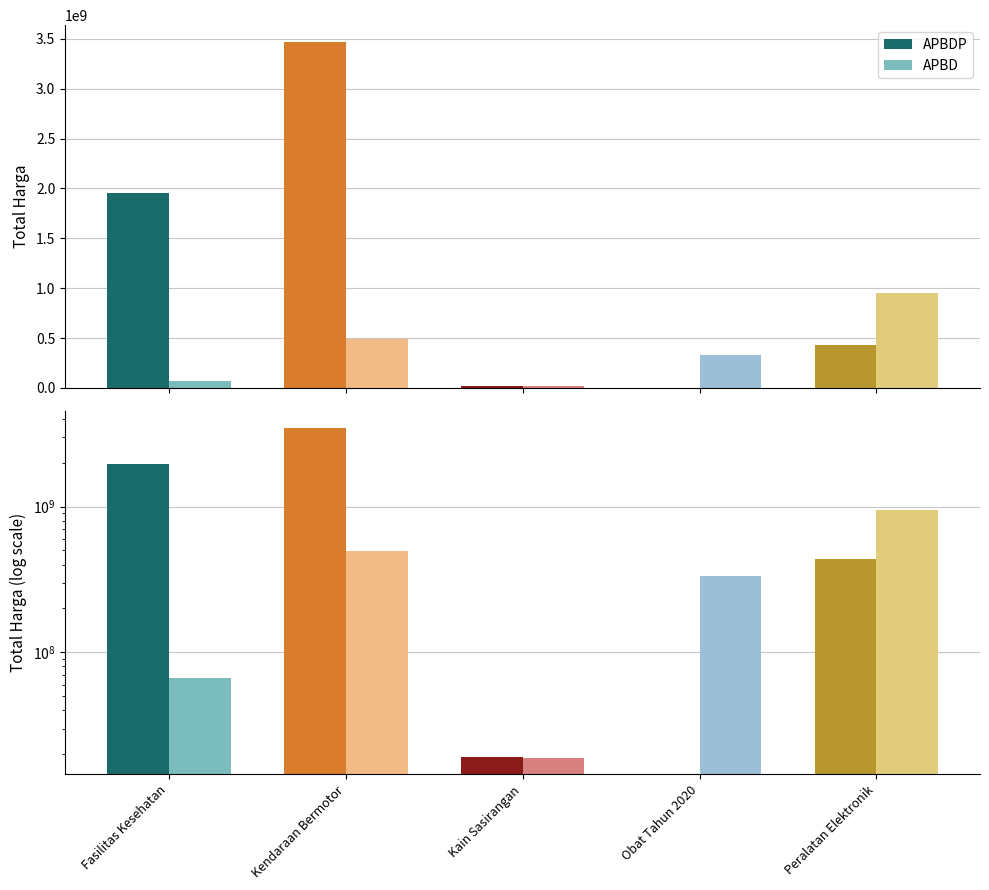

Which series changed the most between Fasilitas Kesehatan and Kendaraan Bermotor?

APBDP